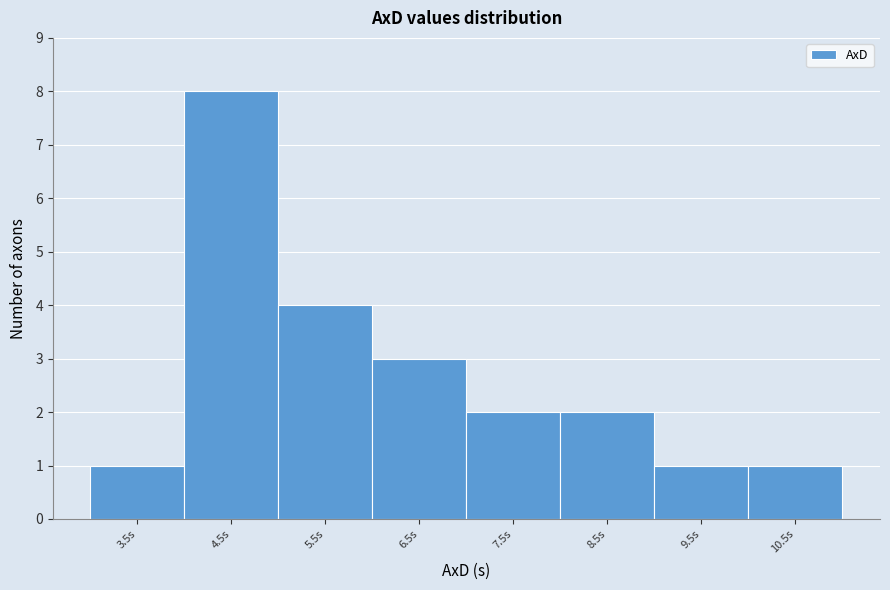

Reading left to right, transcribe this chart: for each bar, give the range it covers on the x-axis and its height. The values are not printed on the chart, so give them approximately, as read against the axis.

3 to 4: 1
4 to 5: 8
5 to 6: 4
6 to 7: 3
7 to 8: 2
8 to 9: 2
9 to 10: 1
10 to 11: 1